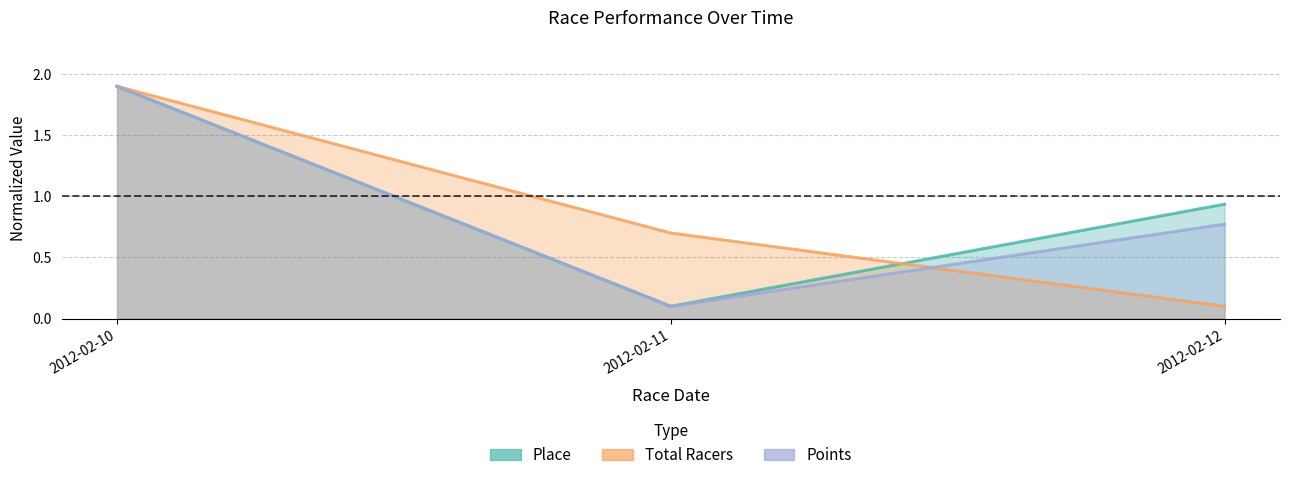

Is the value of Total Racers at 2012-02-10 greater than the value of Place at 2012-02-11?

Yes